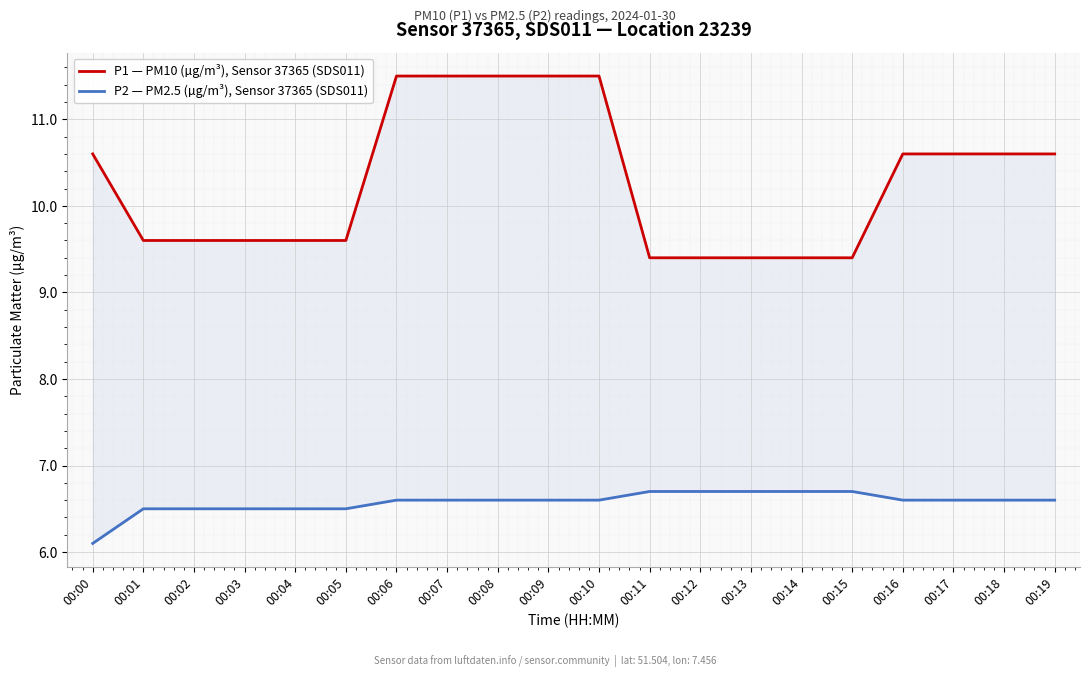

How many series are shown in this chart?

2